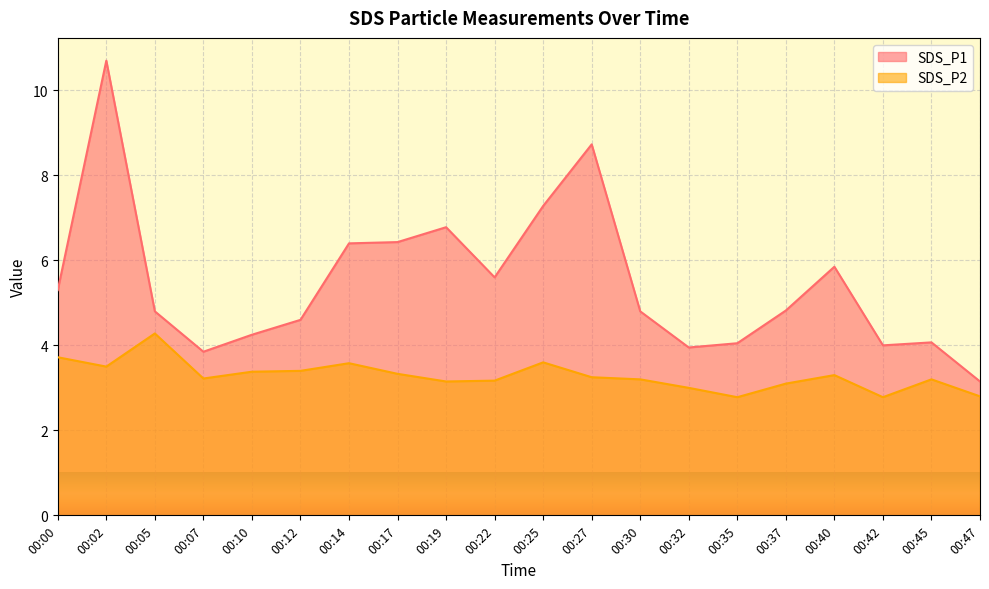

What is the sum of all SDS_P1 values?

109.4